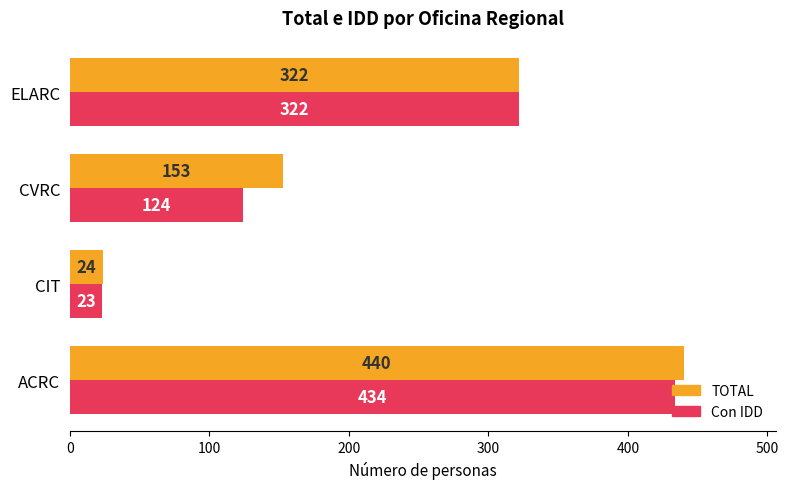

Between ACRC and ELARC, which series saw the biggest shift?

TOTAL